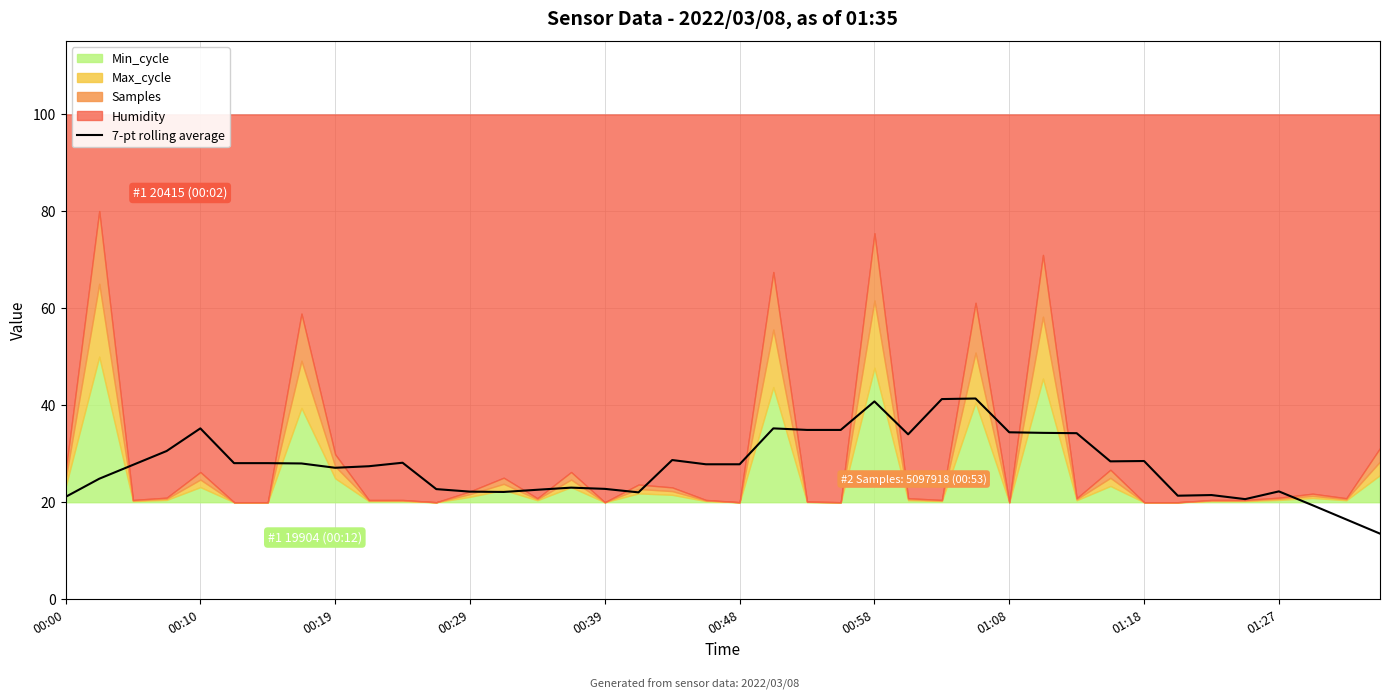

How many interior local peaks (higher than both neighbors) does the data have?

10